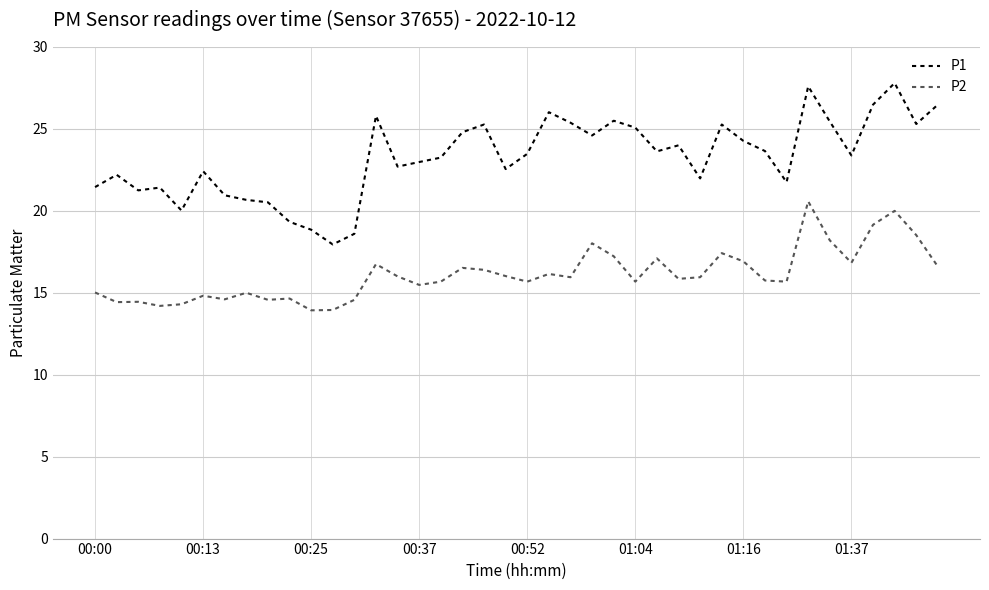

What is the maximum value for P1?

27.8